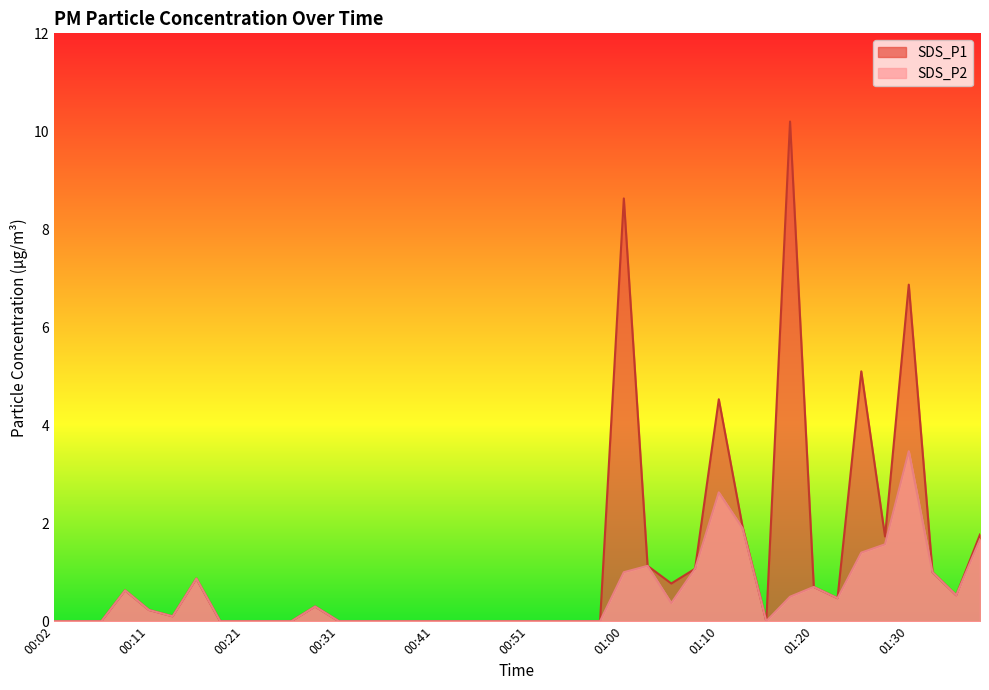

What is the difference between the second highest and second lowest values in the SDS_P2 series?

2.6